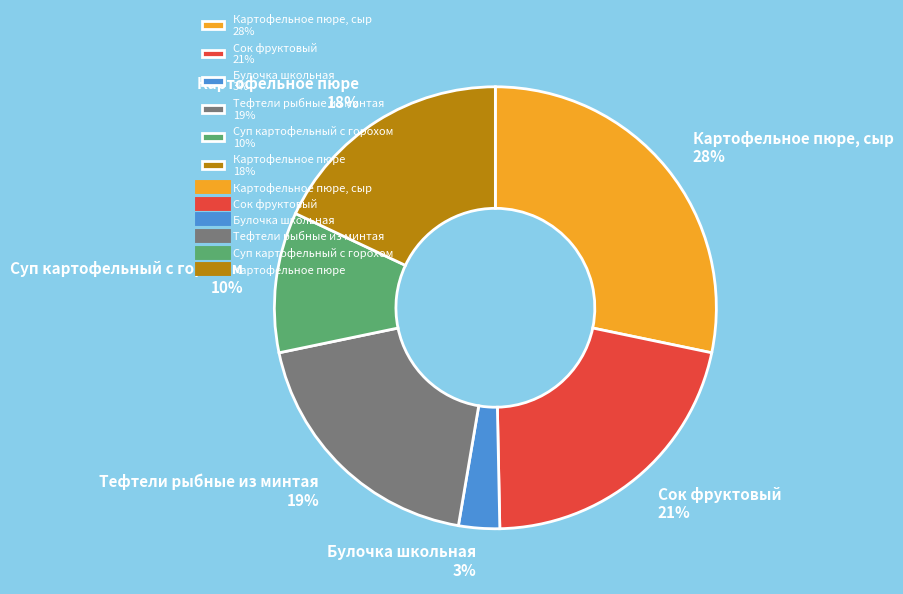

Which category has the smallest portion of the pie?

Булочка школьная 3%